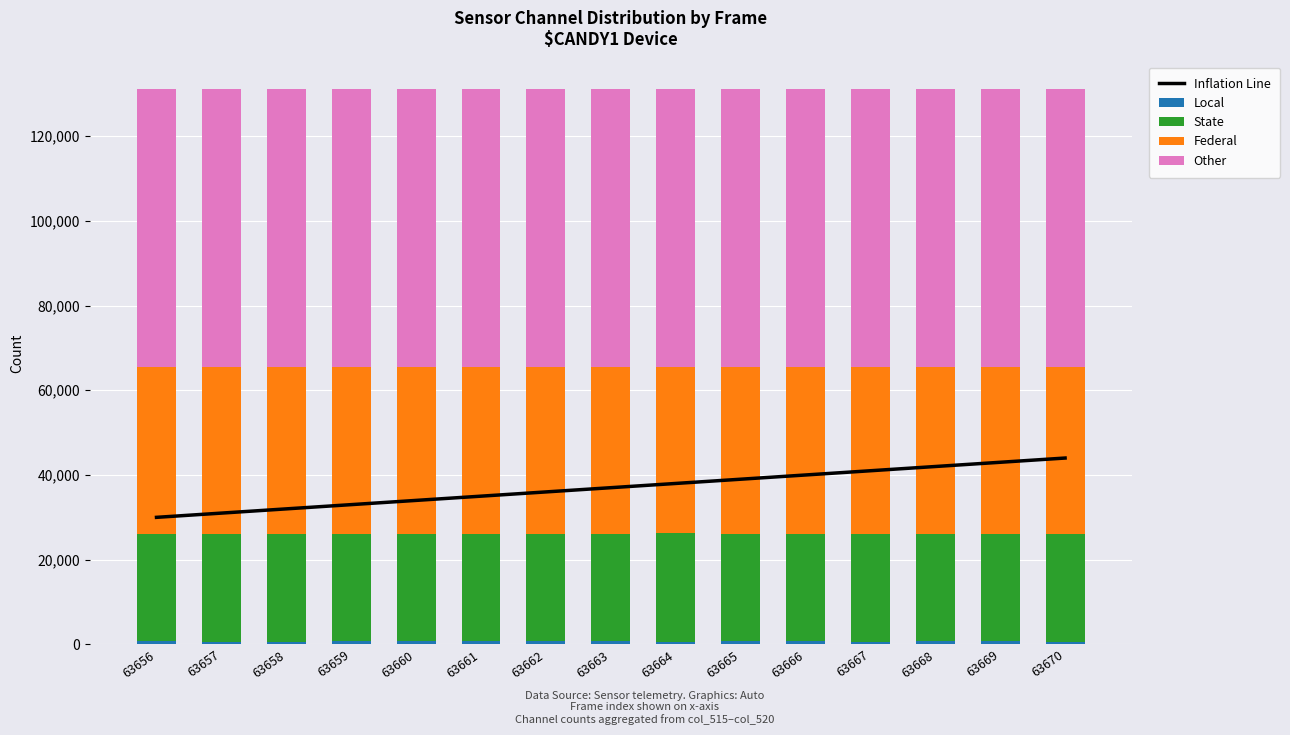

What is the average value of the Inflation Line series?

37000